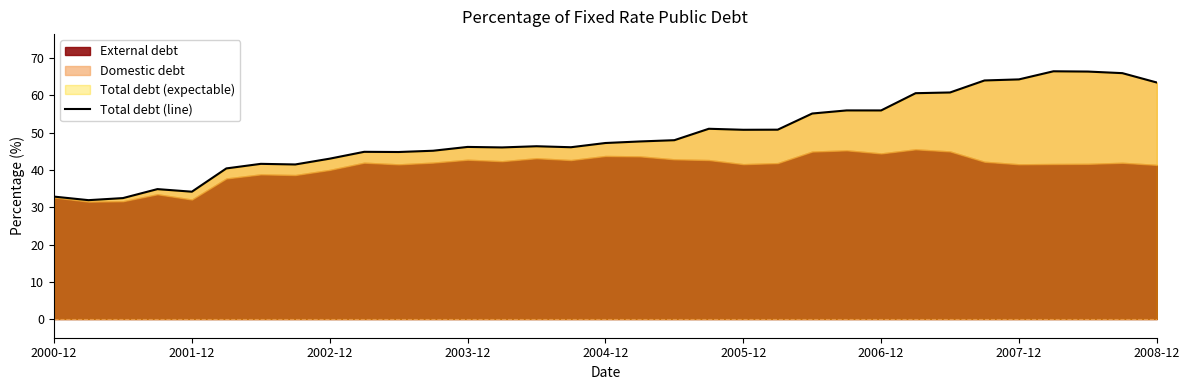

What is the change in value from 25 to 28?

+3.7